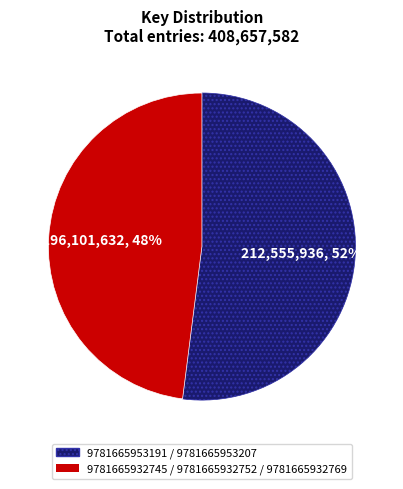

Which has a higher value, 9781665953191 / 9781665953207 or 9781665932745 / 9781665932752 / 9781665932769?

9781665953191 / 9781665953207